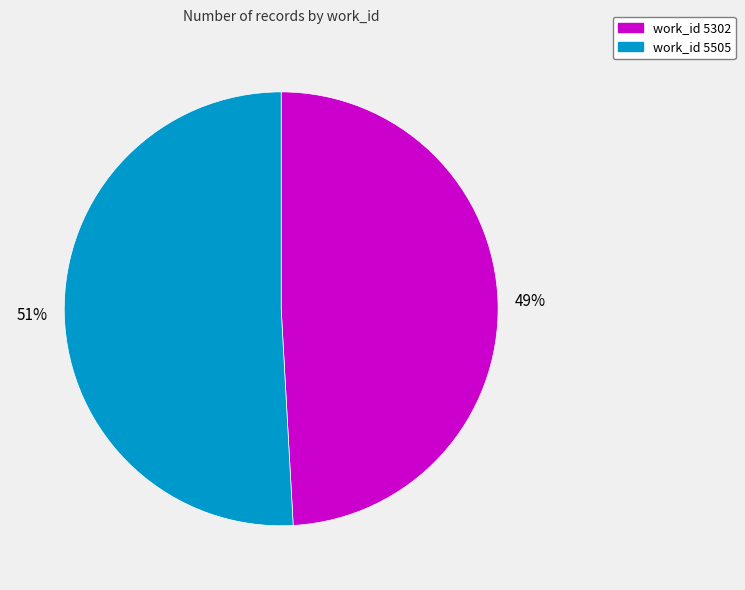

To the nearest percent, what is the difference between the largest and smallest slice percentages?

2%